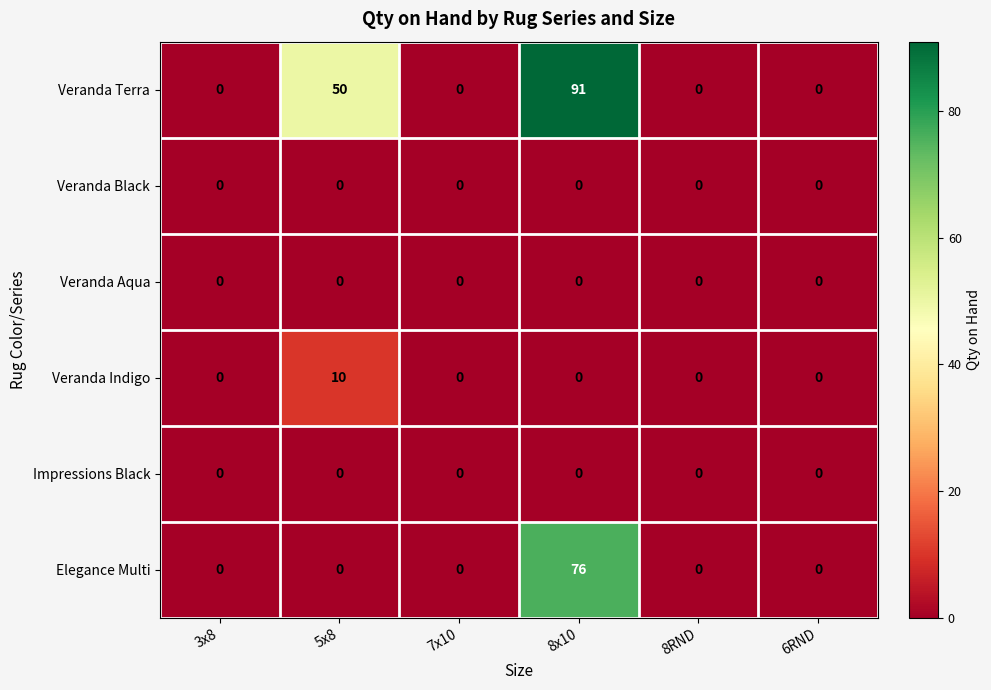

What is the sum of the Veranda Terra values at 7x10 and 8x10?

91